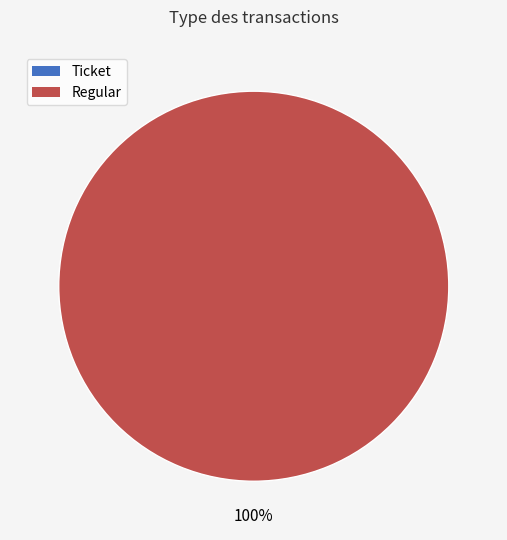

To the nearest percent, what is the difference between the Ticket and Regular slice percentages?

100%